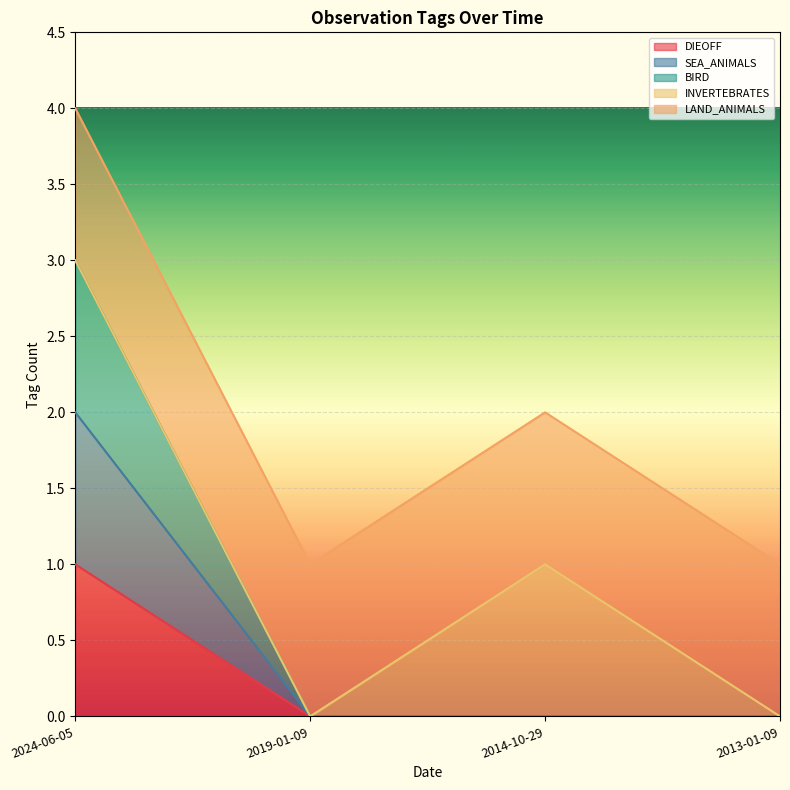

Rank the categories by SEA_ANIMALS value from lowest to highest.

2019-01-09, 2014-10-29, 2013-01-09, 2024-06-05